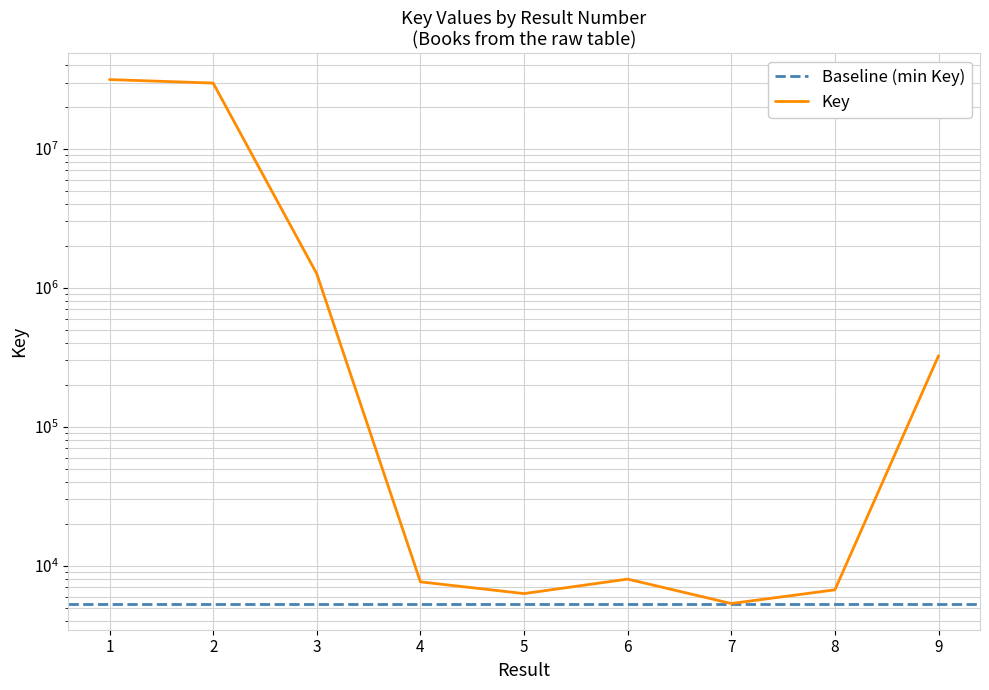

How many interior local peaks (higher than both neighbors) does the data have?

1